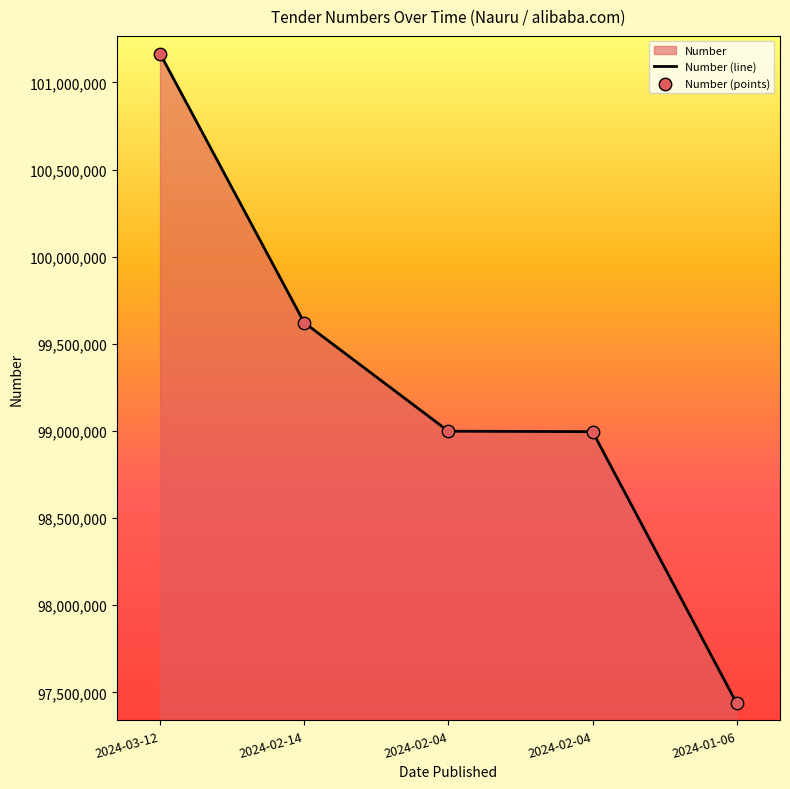

What is the change in value from 2024-02-14 to 2024-02-04?

-623097